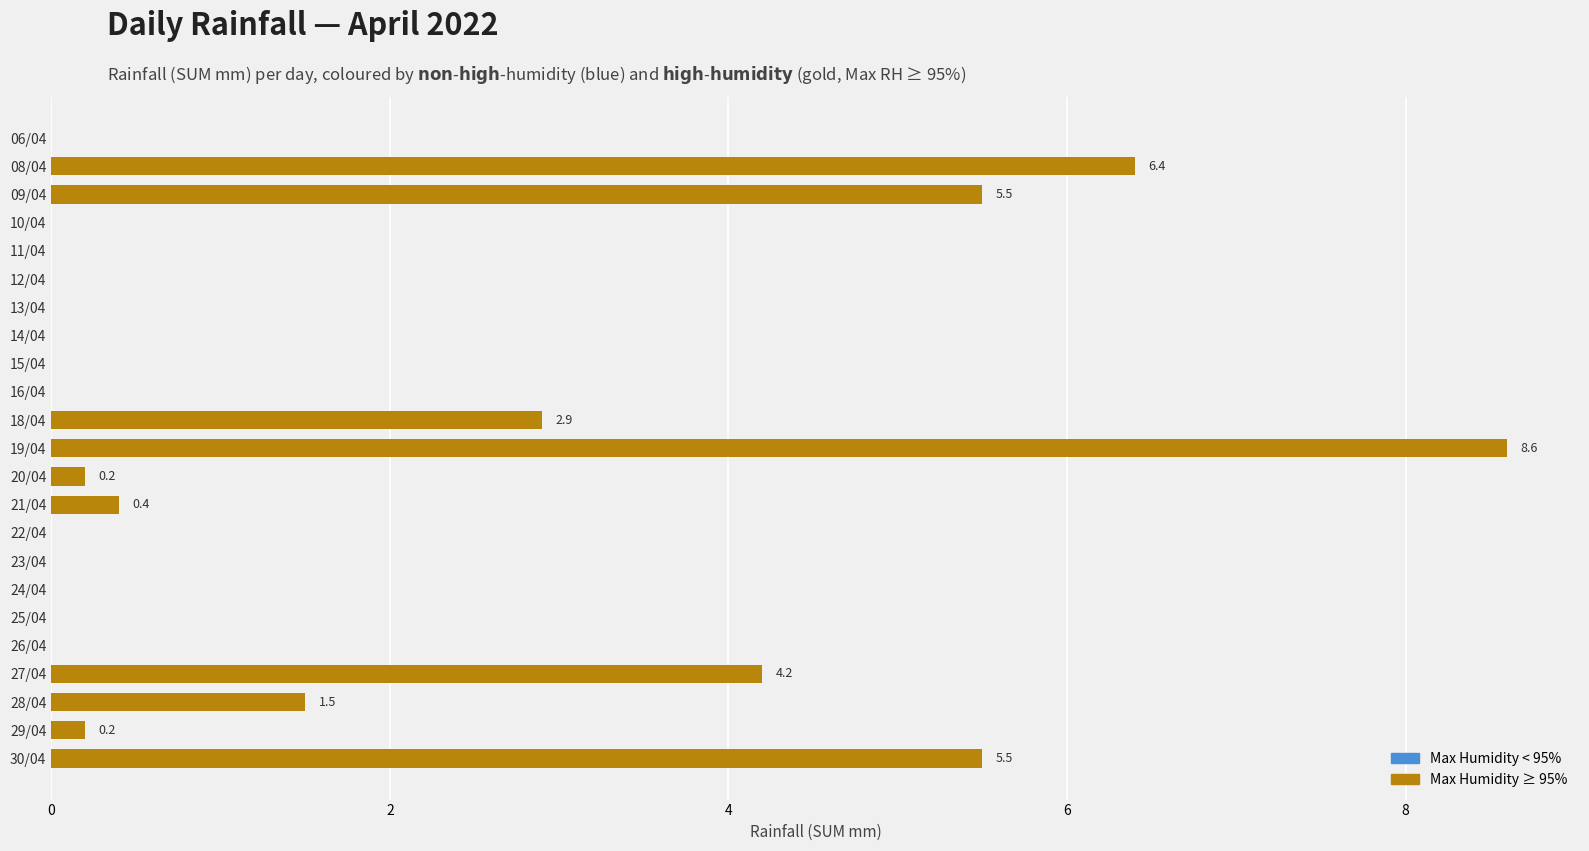

Are the bars horizontal?

Yes